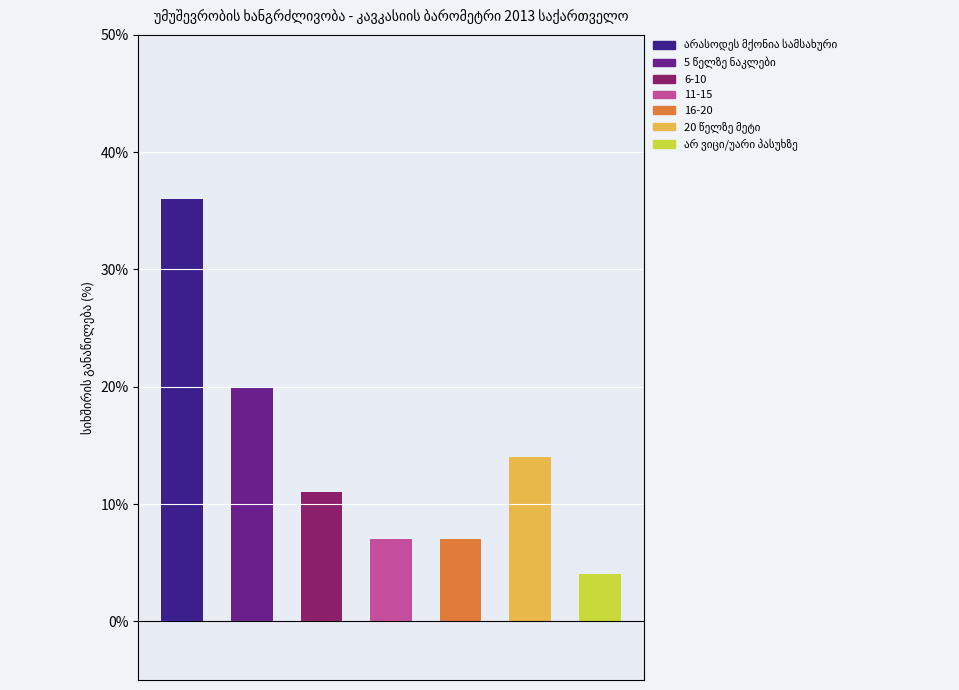

Reading left to right, transcribe all the data shown in this chart.

არასოდეს მქონია სამსახური=36	5 წელზე ნაკლები=20	6-10=11	11-15=7	16-20=7	20 წელზე მეტი=14	არ ვიცი/უარი პასუხზე=4